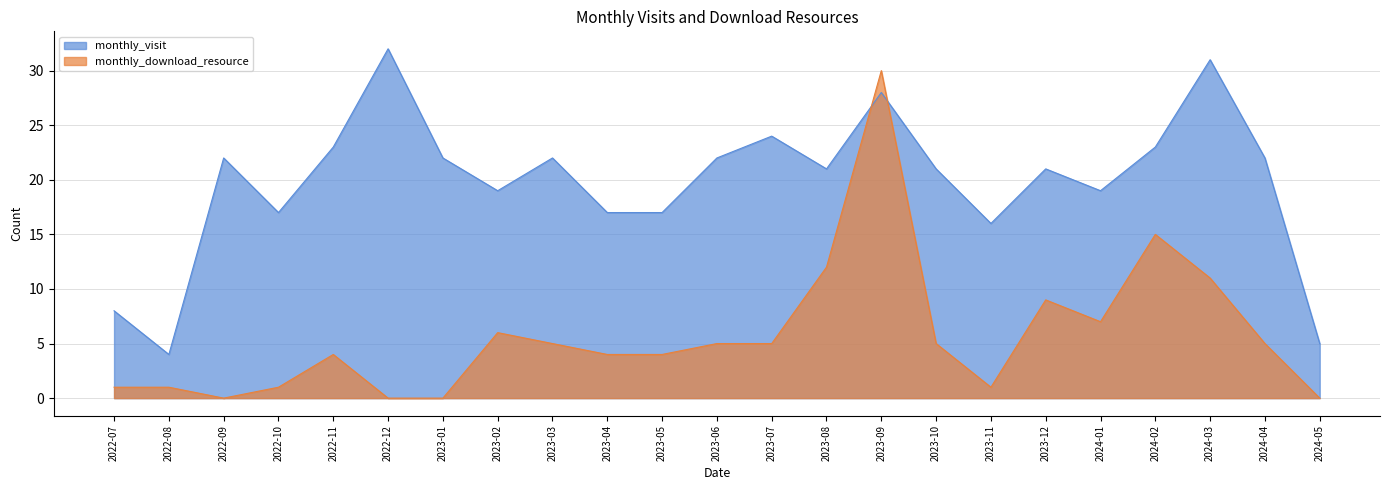

What is the difference between the monthly_visit values at 2024-02 and 2023-06?

1